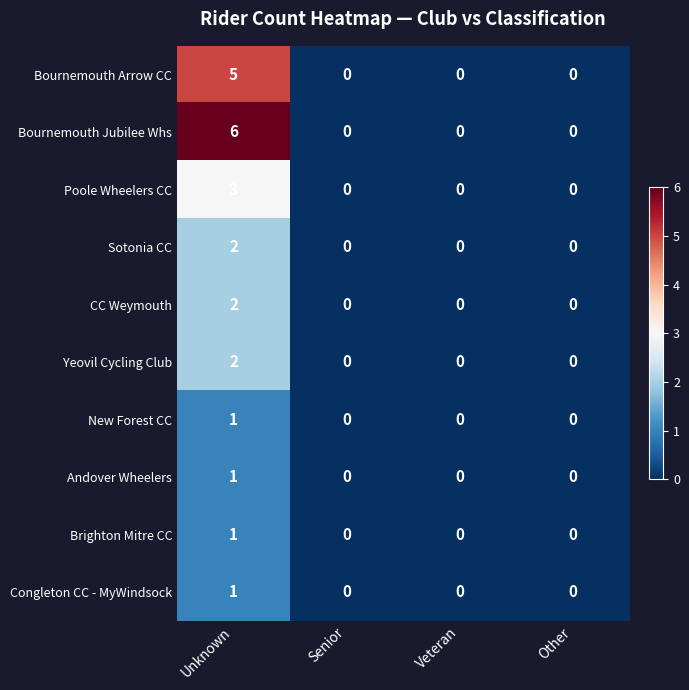

The value of Andover Wheelers at Senior is 0. True or false?

True